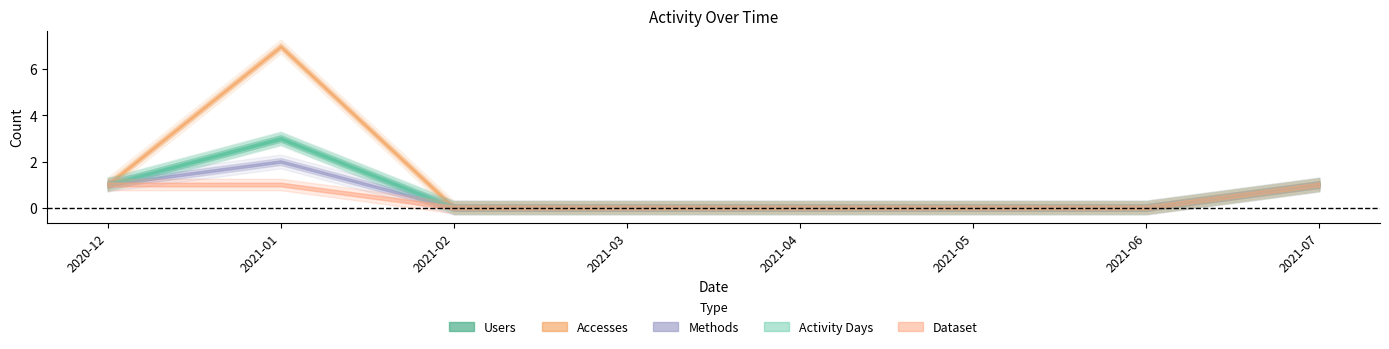

What is the sum of the Dataset values at 2021-01 and 2021-05?

1